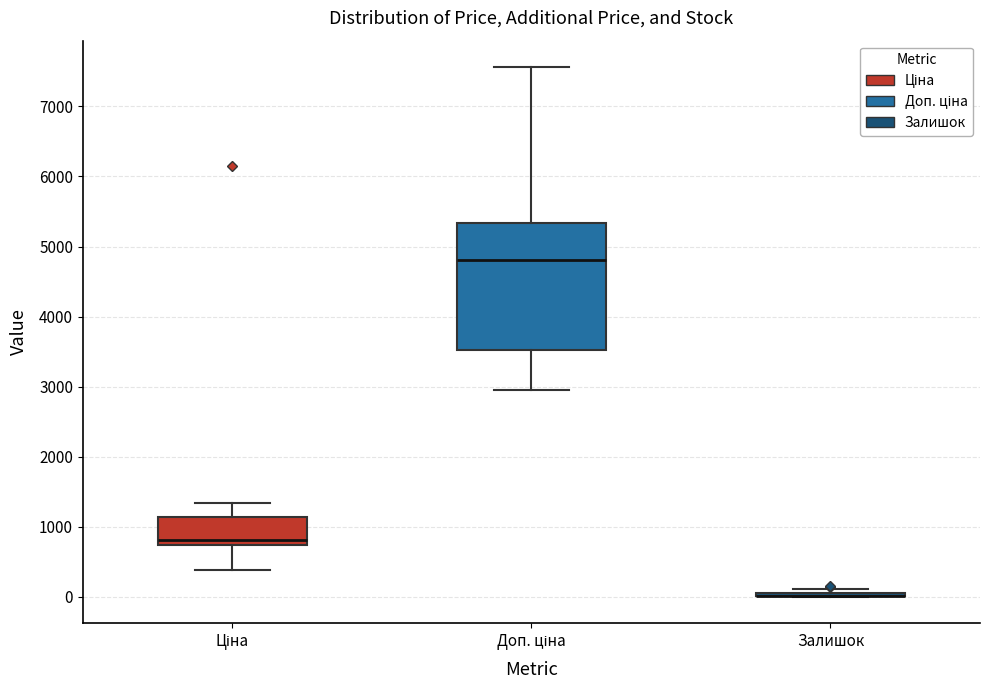

Comparing the boxes themselves (not the whiskers), which one is the tallest?

Доп. ціна